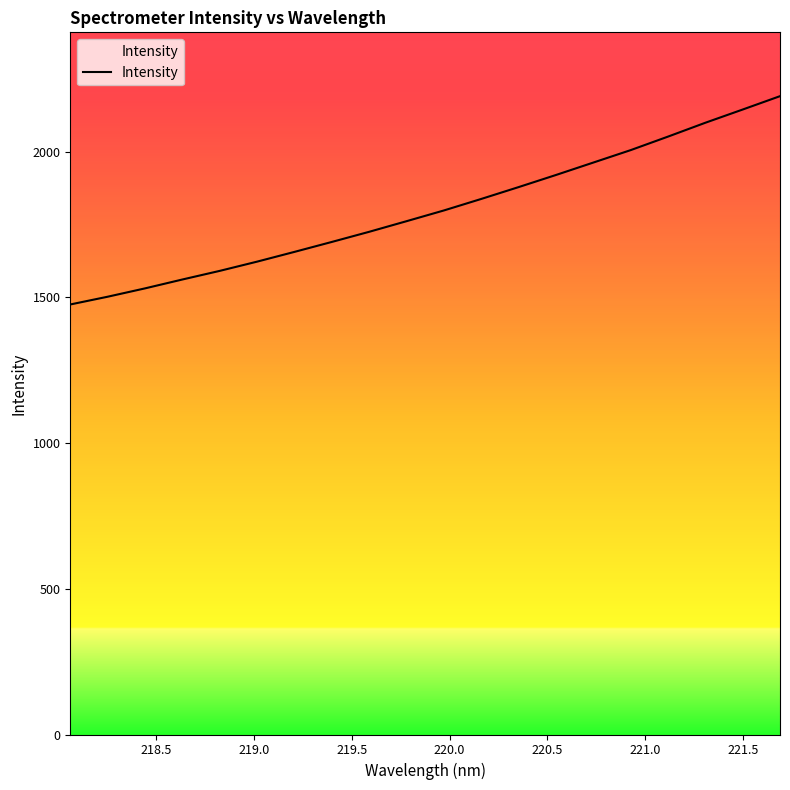

Count the number of values greater than 1798.

10